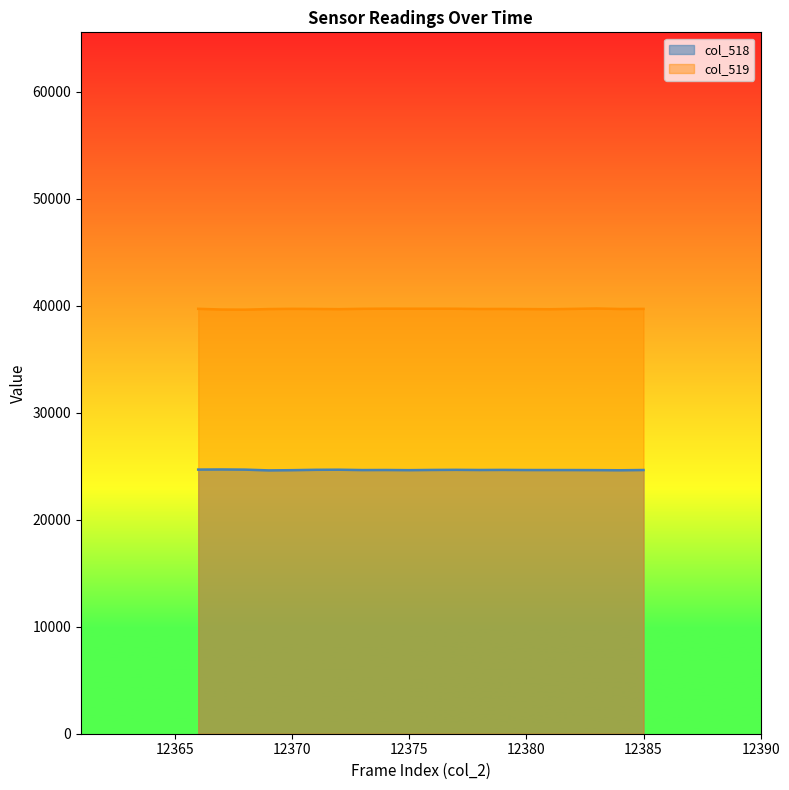

What is the value of the col_518 point at the 1st from the left?

24680